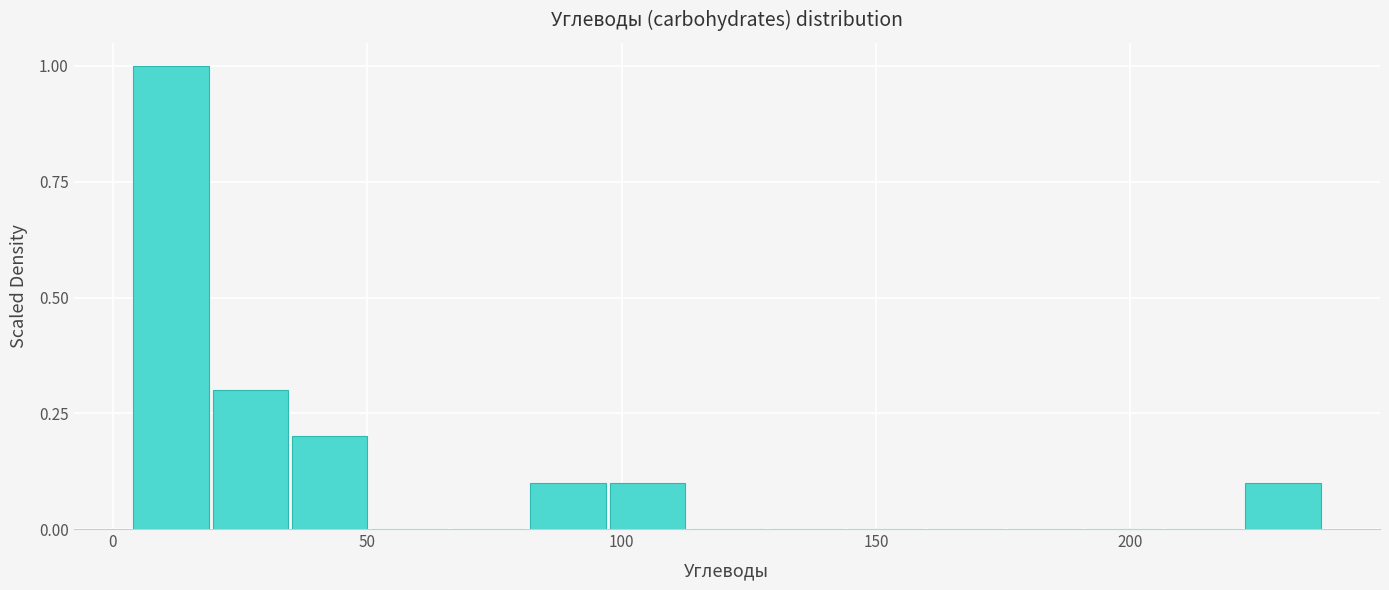

Read against the x-axis, roughly where is the centre of the tallest bar?

10